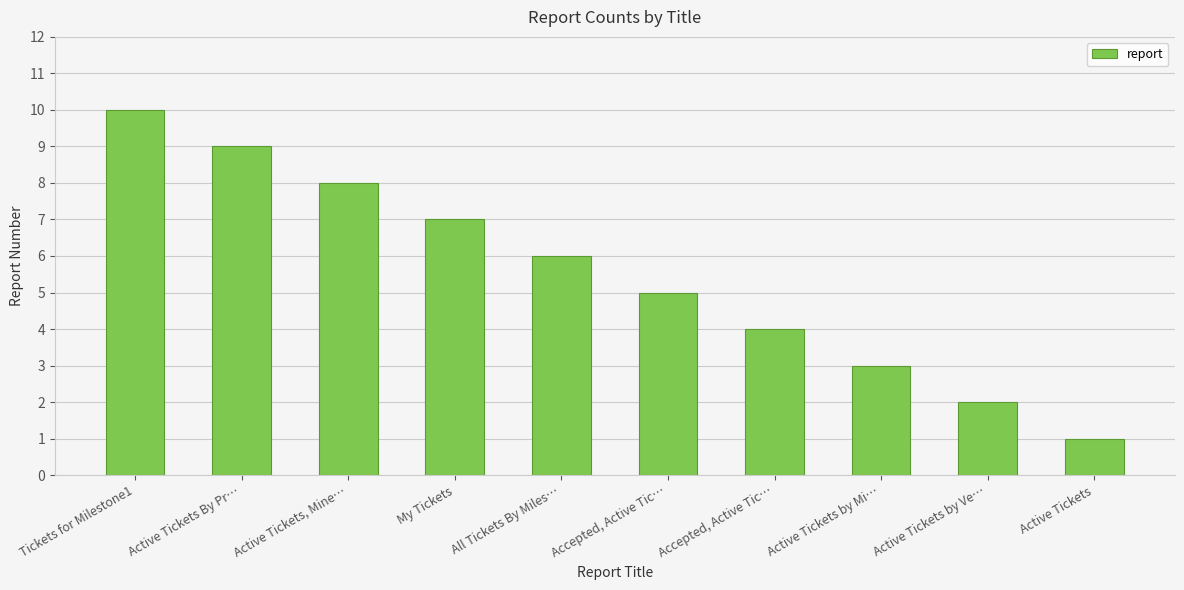

What is the value of the 1st bar from the left?

10